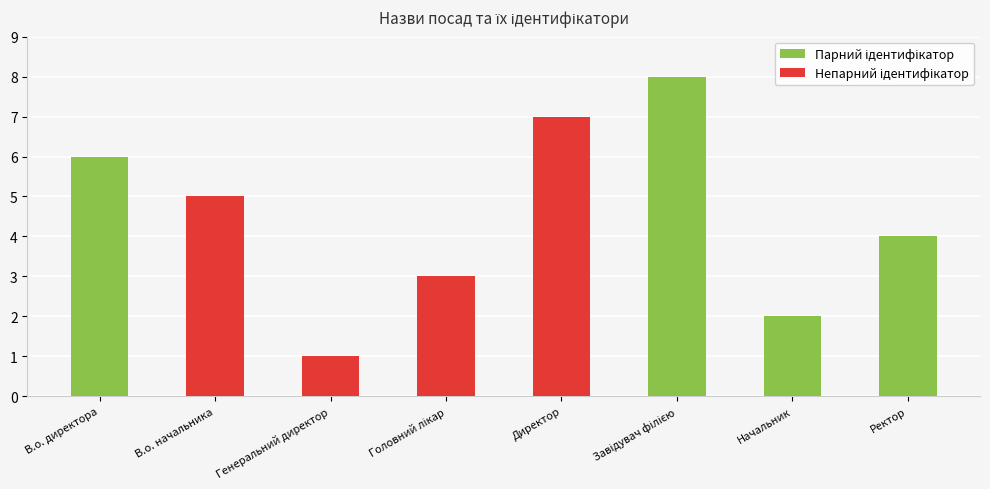

What is the sum of all values?

36